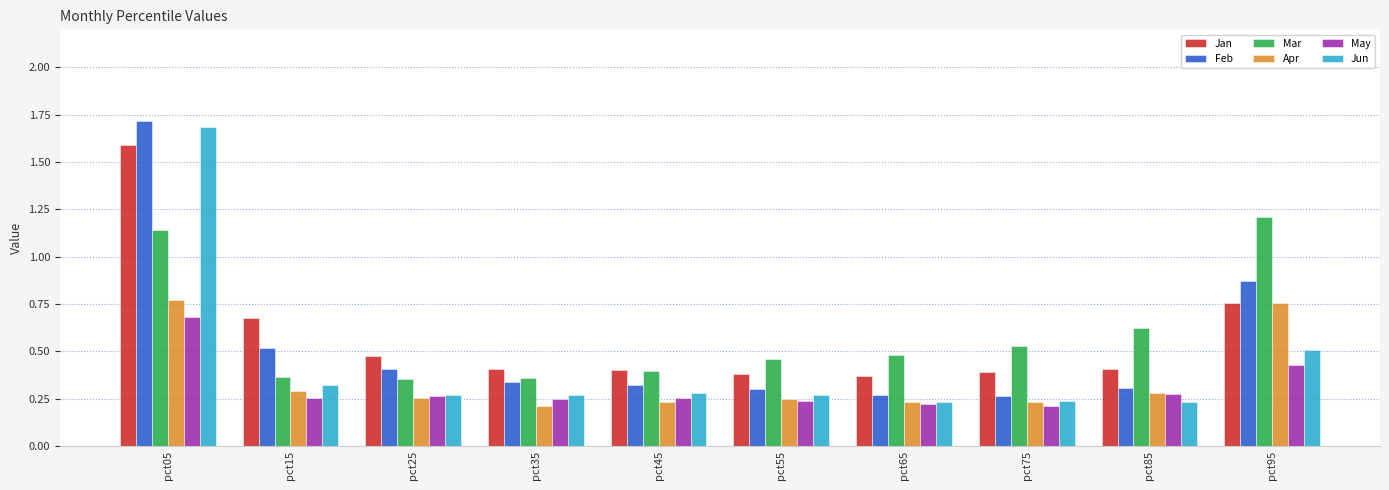

Which series changed the most between pct15 and pct95?

Mar